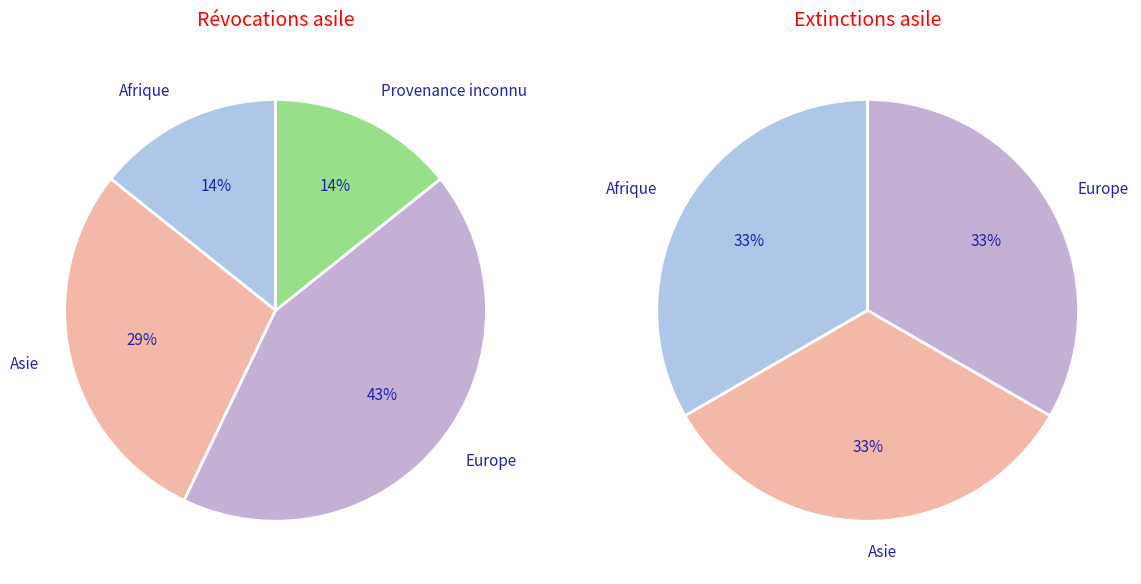

To the nearest percent, what percentage of the pie is Europe?

43%